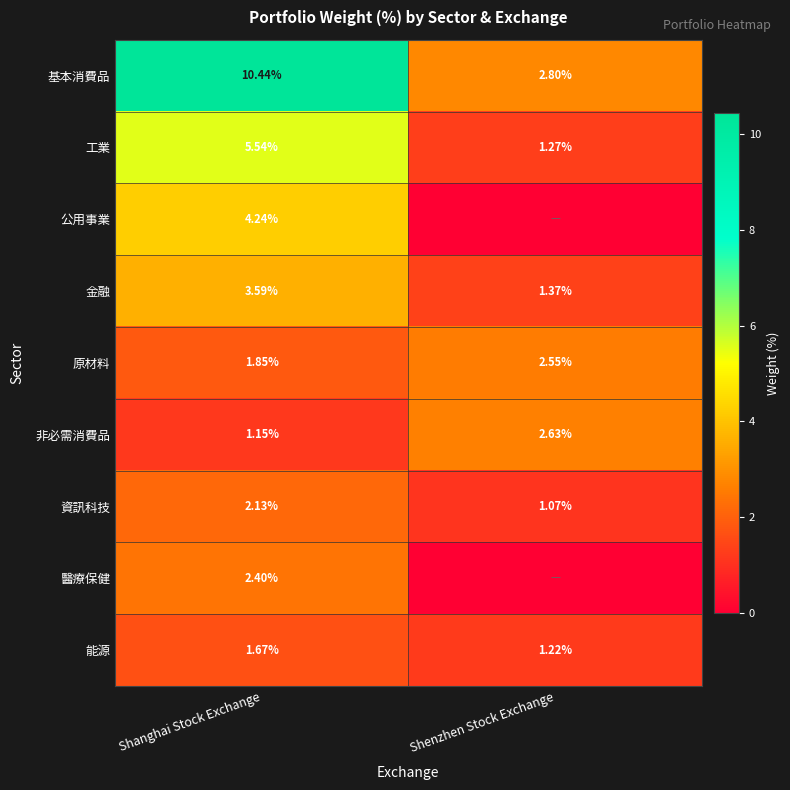

Is the value of 非必需消費品 at Shanghai Stock Exchange greater than the value of 原材料 at Shenzhen Stock Exchange?

No